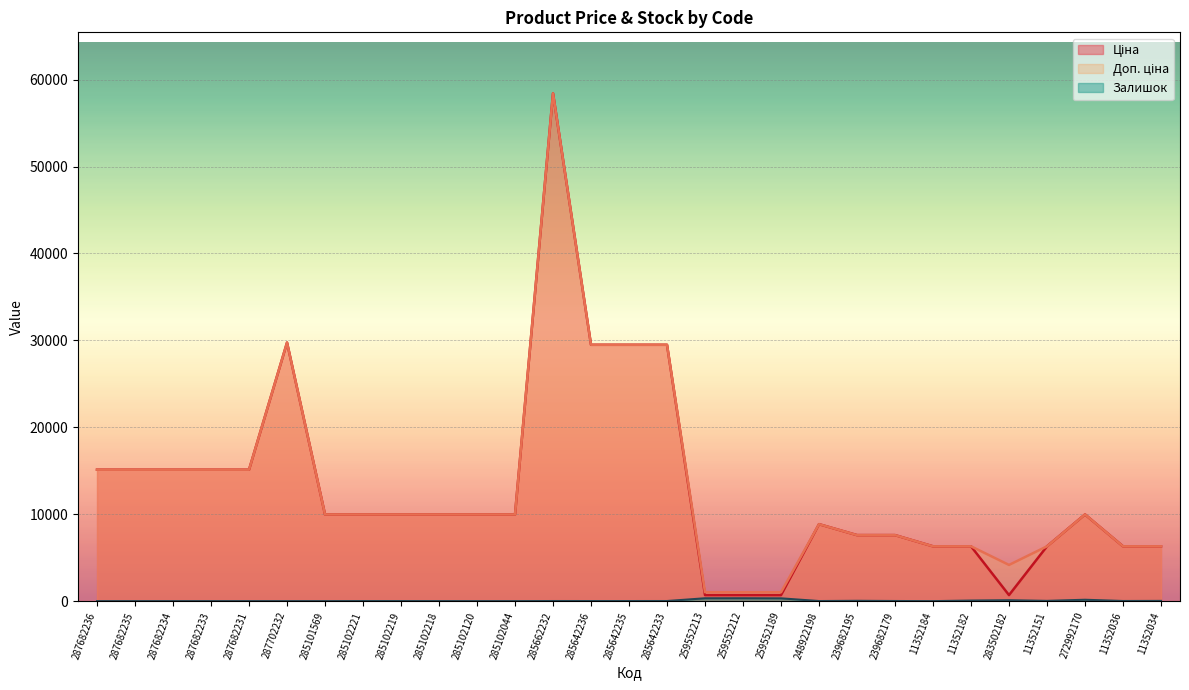

What is the highest value of the Залишок series?

333.0